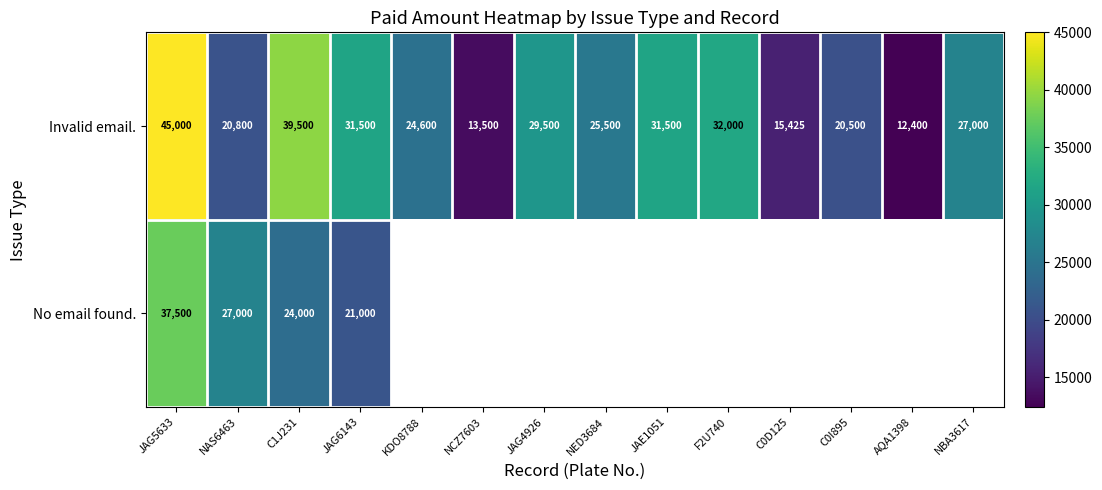

Is the value of Invalid email. at JAG5633 greater than the value of No email found. at JAG5633?

Yes